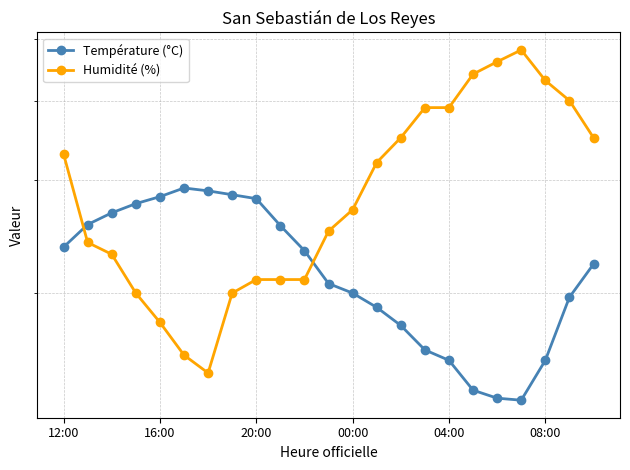

What is the difference between the Température (°C) values at 15 and 14?

1.5